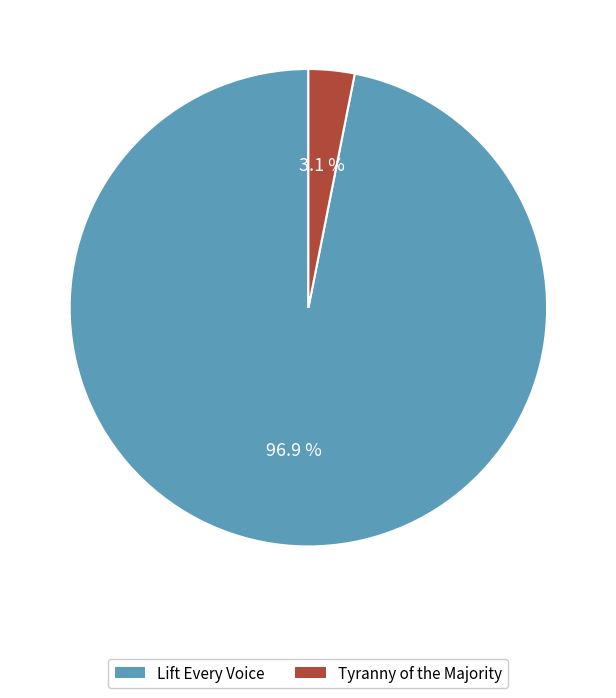

Is it true that Tyranny of the Majority is 3% of the pie?

True